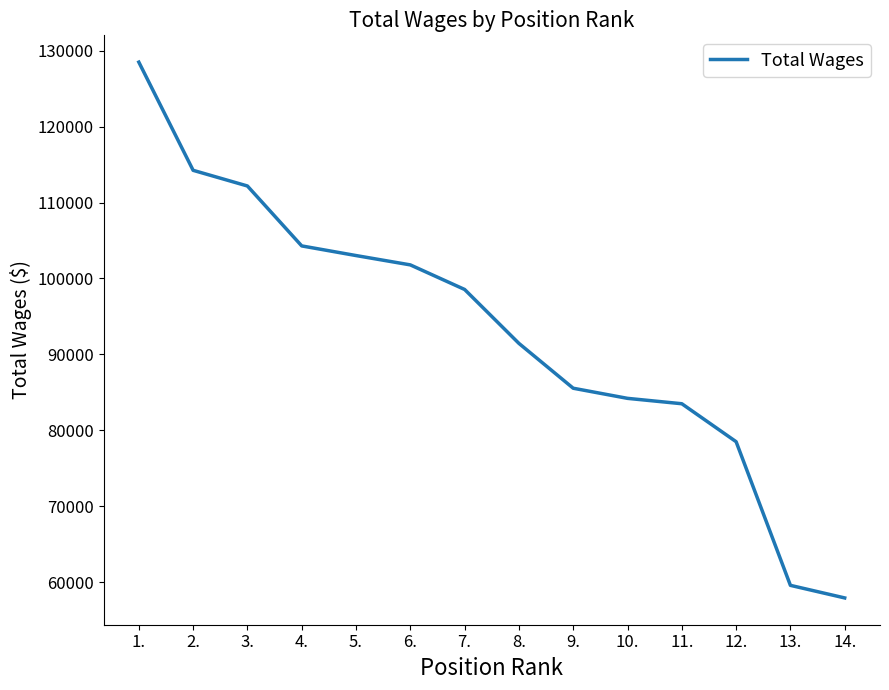

What is the sum of all values?

1303162